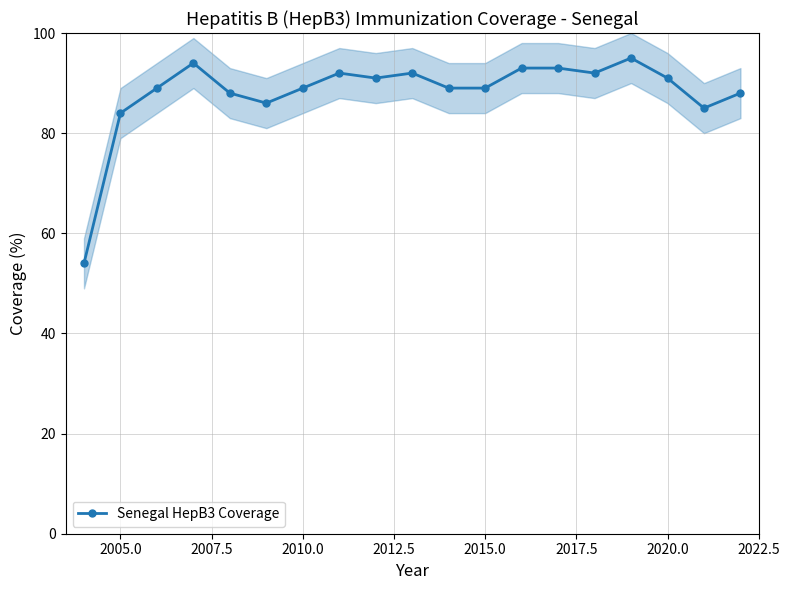

What is the highest value of the Senegal HepB3 Coverage series?

95